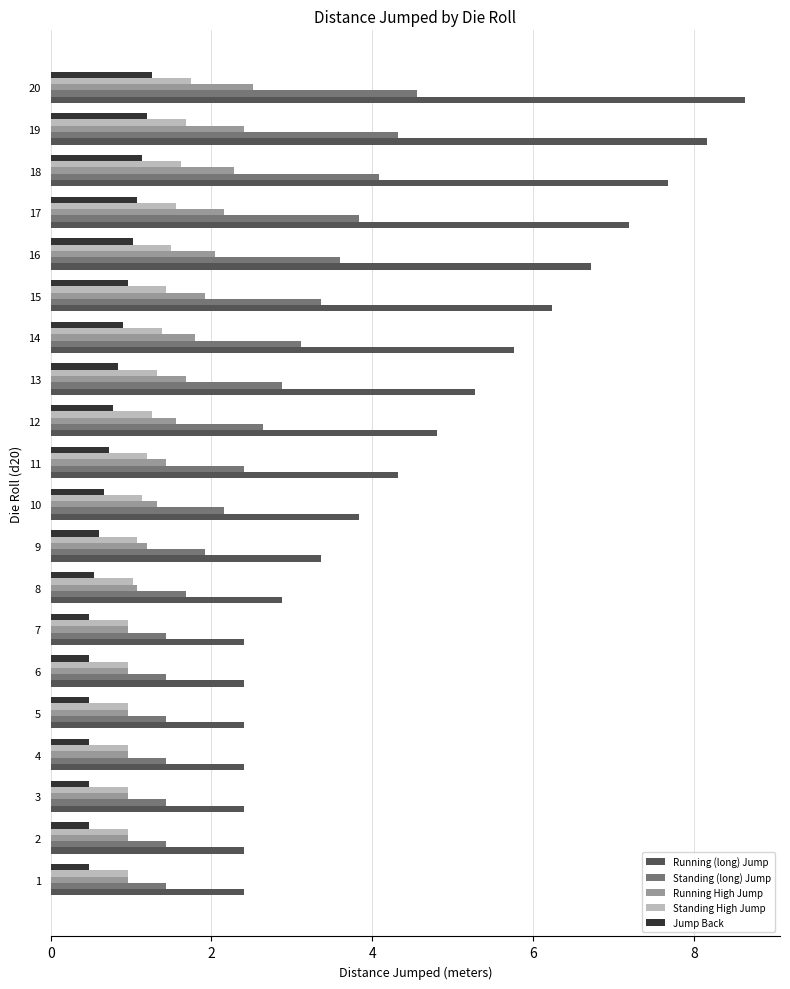

The Standing High Jump series shows 2.6 at 20. True or false?

False